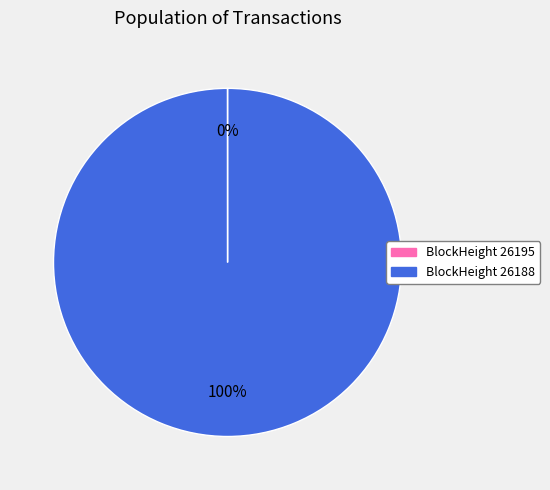

Does any single category account for the majority?

Yes